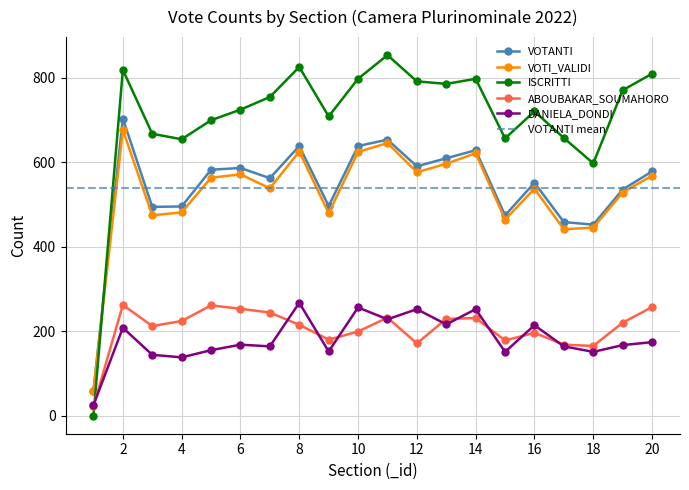

Reading right to left, what are all the values shown in this chart?

VOTANTI: 578	535	452	458	551	474	628	609	590	653	638	496	638	562	586	582	495	494	703	59
VOTI_VALIDI: 568	528	445	441	537	464	621	596	576	645	624	479	625	538	571	563	481	474	676	59
ISCRITTI: 809	770	597	657	720	656	797	785	791	853	797	708	825	754	724	699	654	667	818	0
ABOUBAKAR_SOUMAHORO: 257	220	165	168	196	178	231	229	171	232	199	180	215	244	253	261	224	212	262	22
DANIELA_DONDI: 174	167	151	164	214	151	252	216	252	228	256	152	267	164	168	155	138	144	208	25